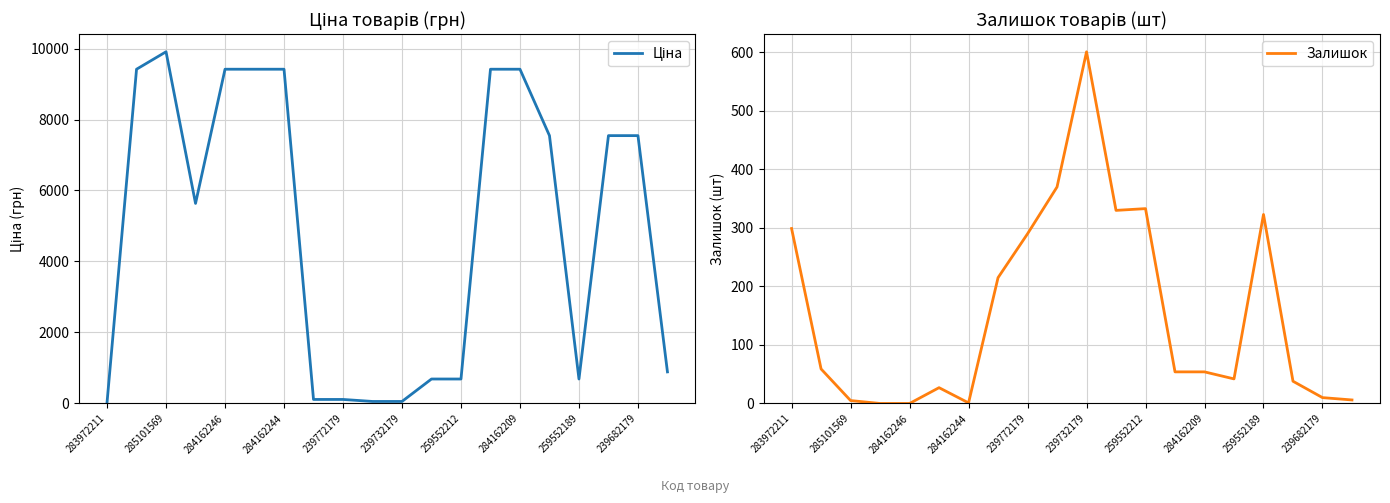

Is it true that Залишок equals 66 at 239772179?

False